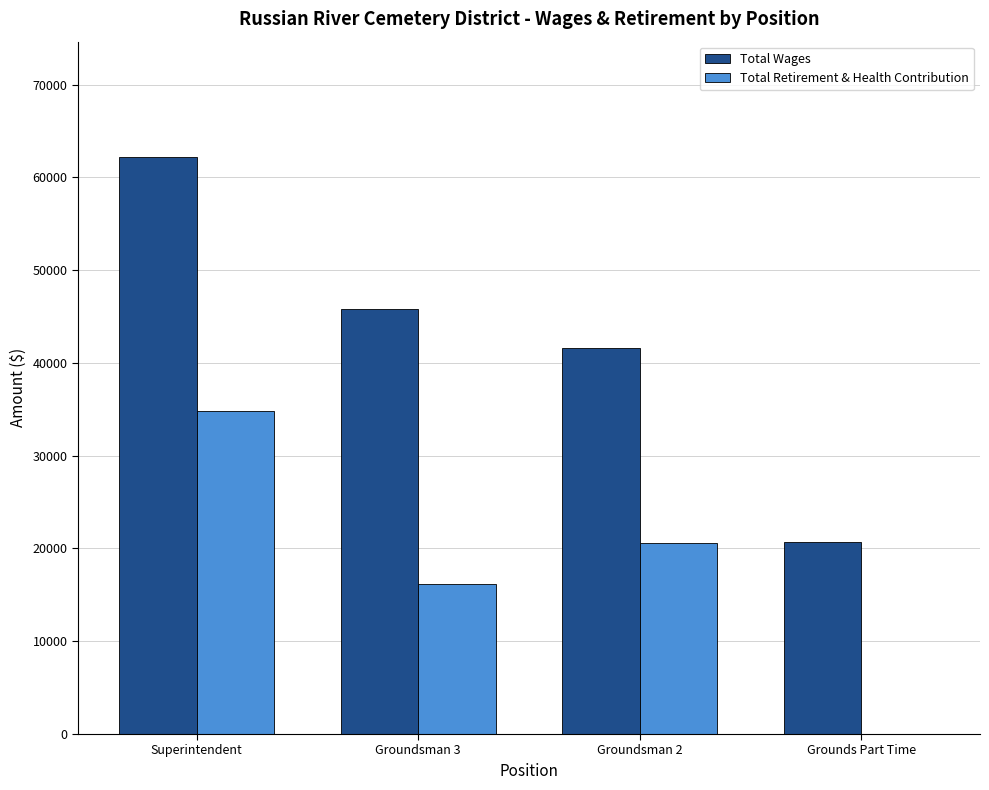

How many groups of bars are there?

4